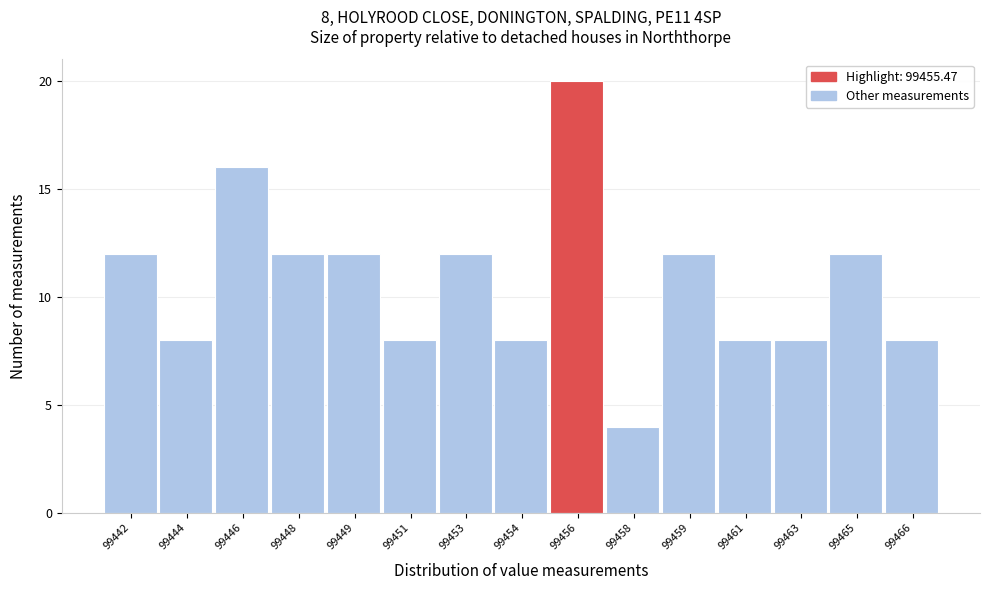

Reading right to left, what are all the values shown in this chart?

99466=8	99465=12	99463=8	99461=8	99459=12	99458=4	99456=20	99454=8	99453=12	99451=8	99449=12	99448=12	99446=16	99444=8	99442=12